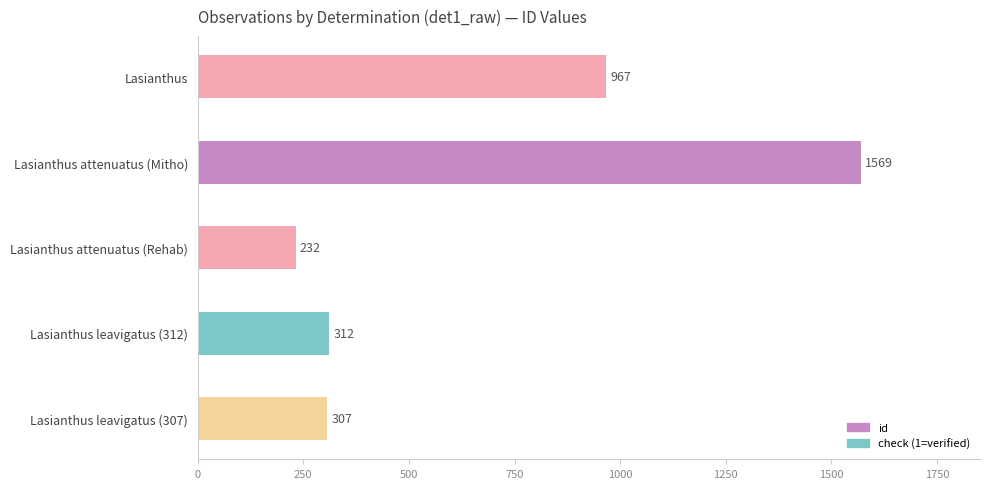

What is the average value?

677